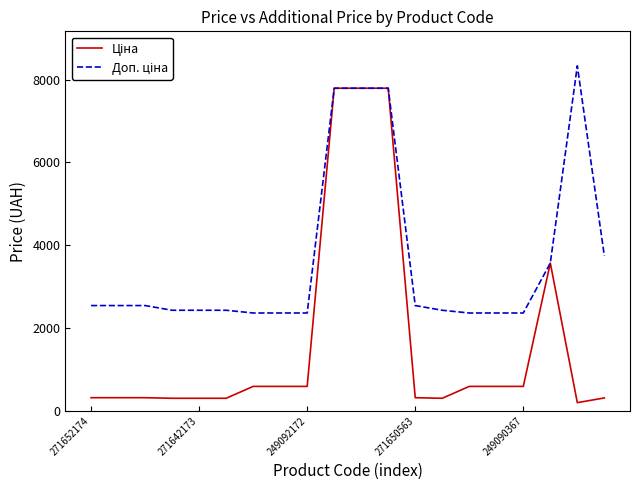

What is the maximum value shown in the chart?

8333.6